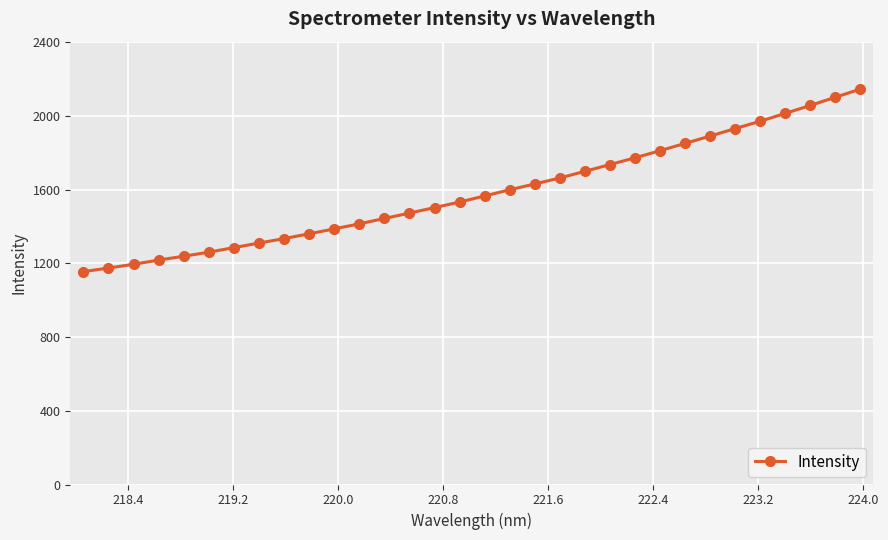

What is the sum of all values?

50752.7